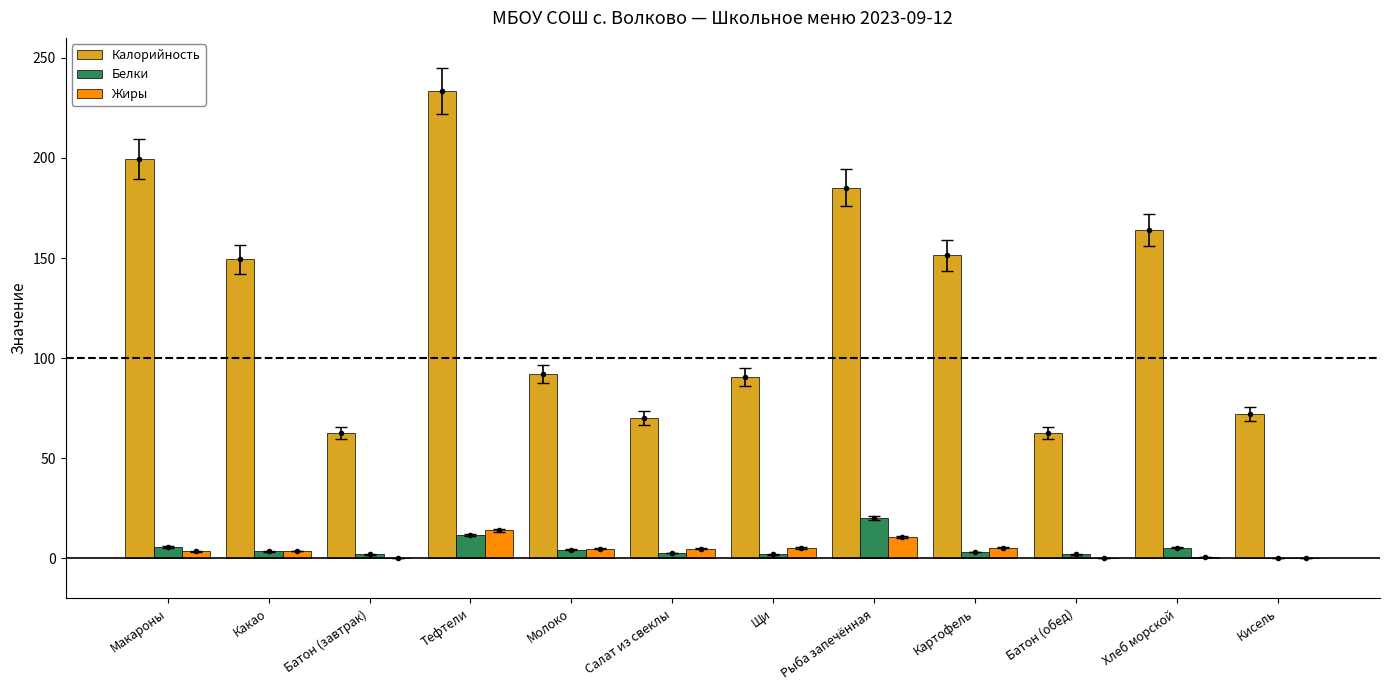

What is the sum of all Калорийность values?

1532.3